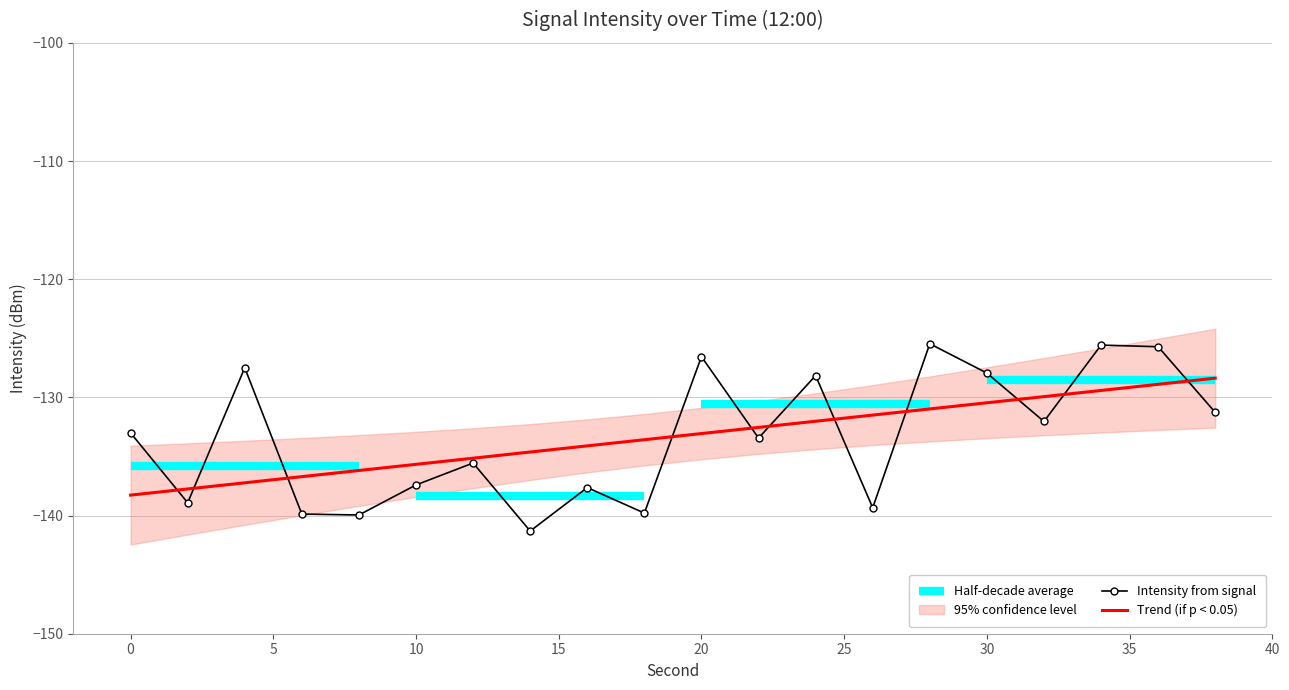

Count the number of categories in the chart.

20